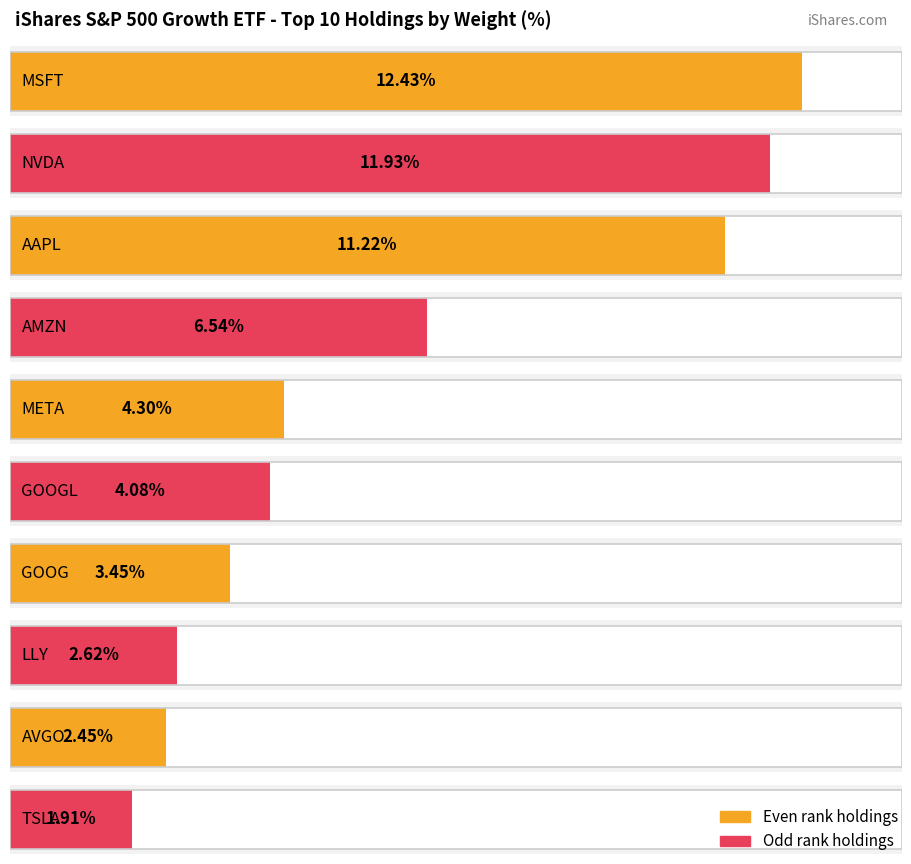

Is it true that the value at TSLA is 2.5?

False